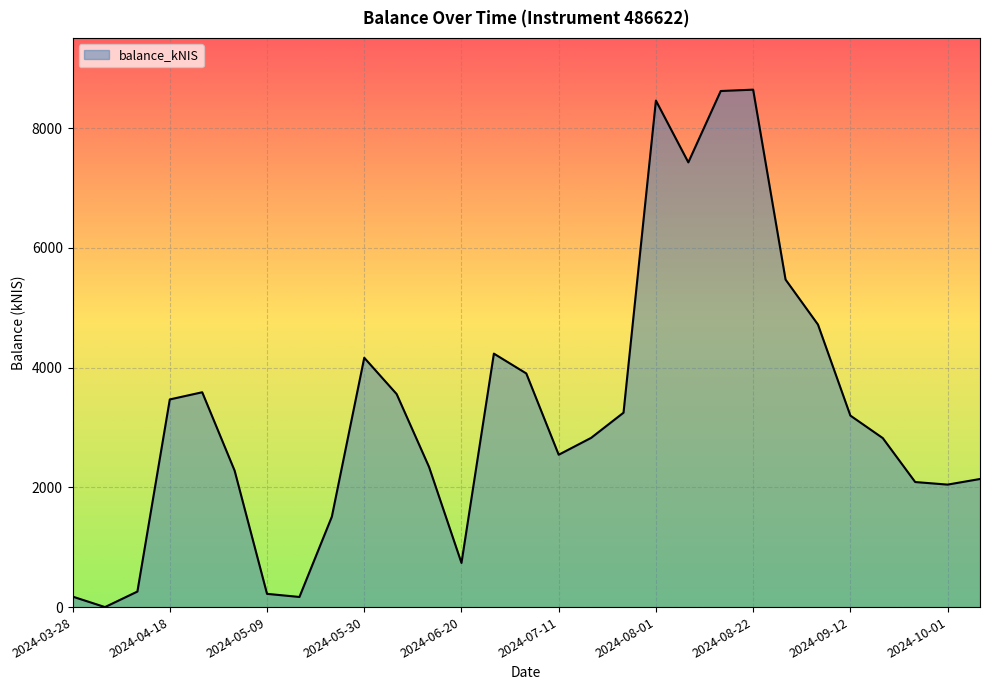

How many values exceed 2826?

15